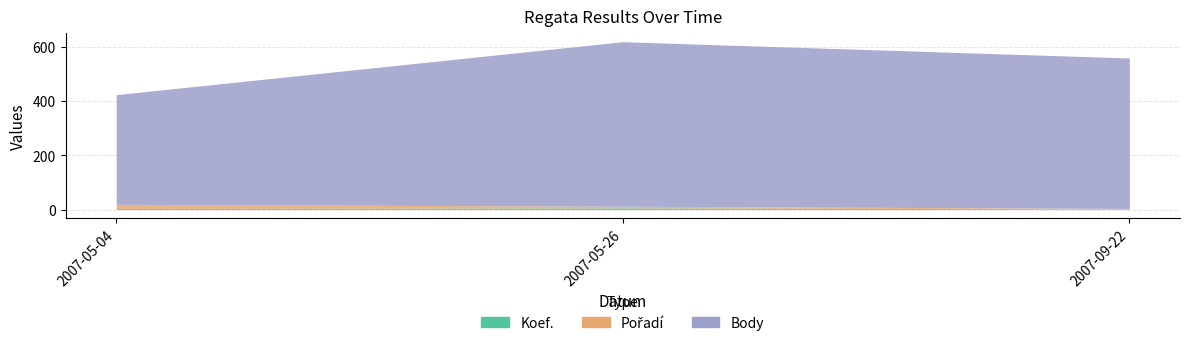

What are all the series names shown in the legend?

Koef., Pořadí, Body